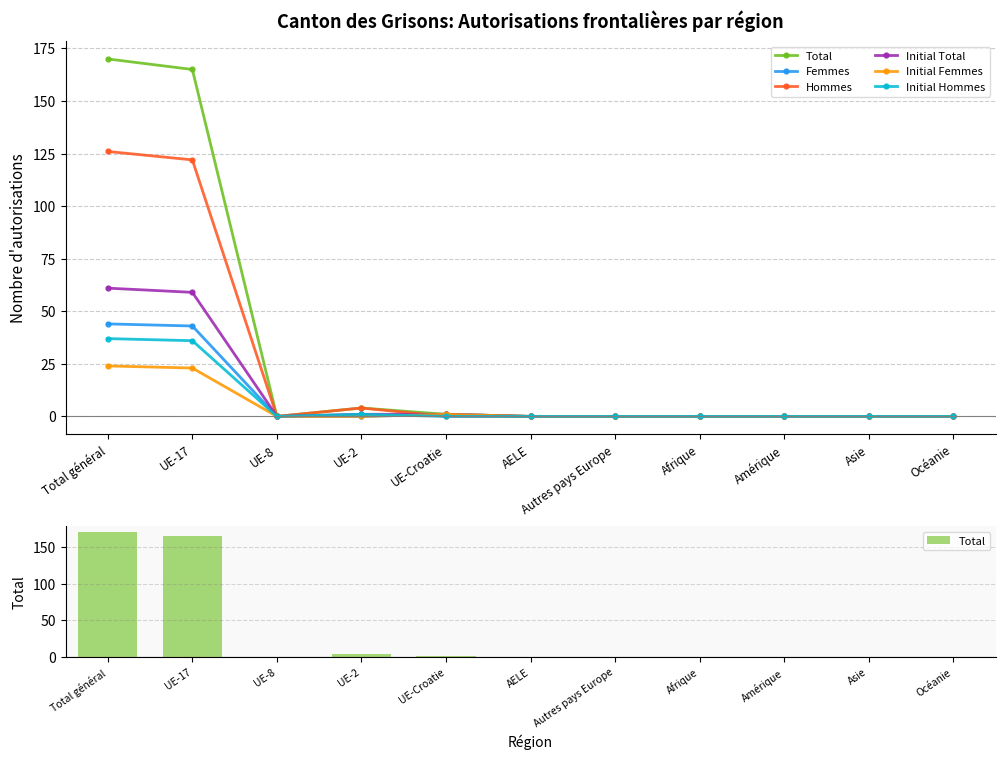

The Initial Femmes series shows 0 at UE-2. True or false?

True